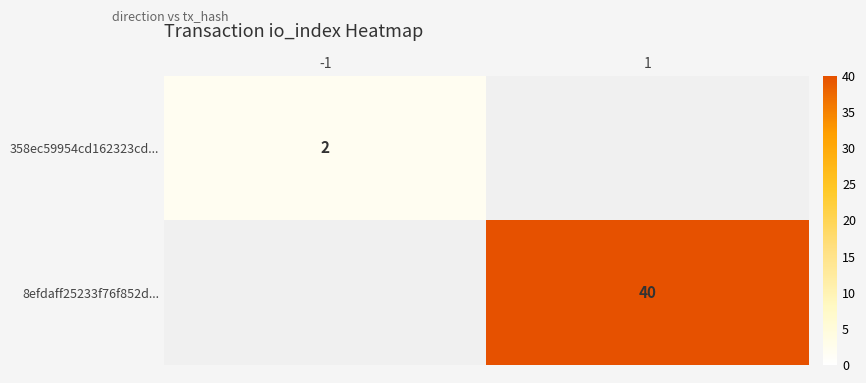

The value of 358ec59954cd162323cd... at -1 is 3.1. True or false?

False